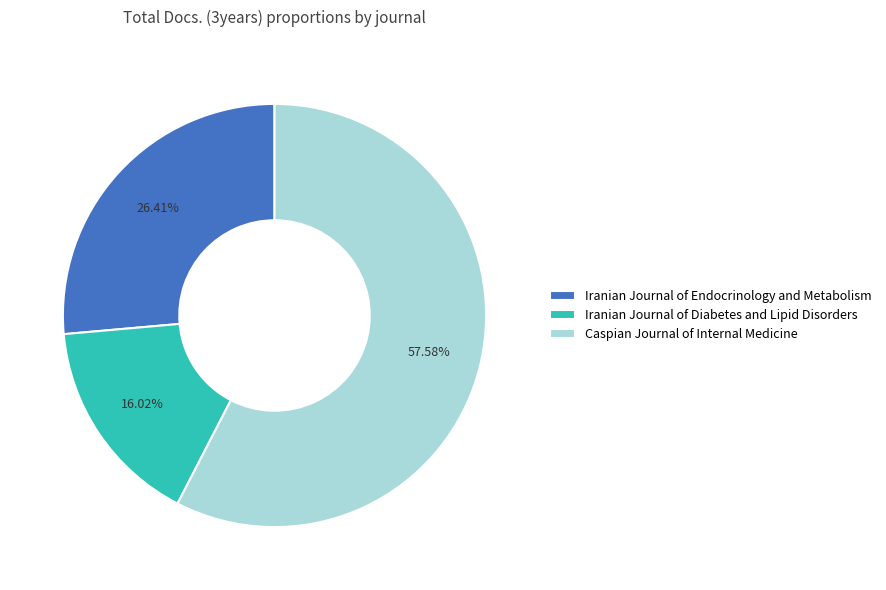

Count the number of slices in the pie.

3